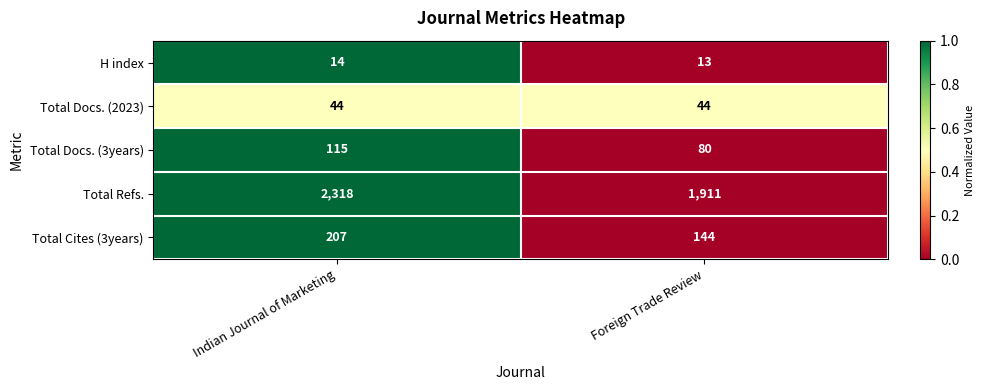

Reading right to left, what are all the values shown in this chart?

H index: Foreign Trade Review=13	Indian Journal of Marketing=14
Total Docs. (2023): Foreign Trade Review=44	Indian Journal of Marketing=44
Total Docs. (3years): Foreign Trade Review=80	Indian Journal of Marketing=115
Total Refs.: Foreign Trade Review=1911	Indian Journal of Marketing=2318
Total Cites (3years): Foreign Trade Review=144	Indian Journal of Marketing=207